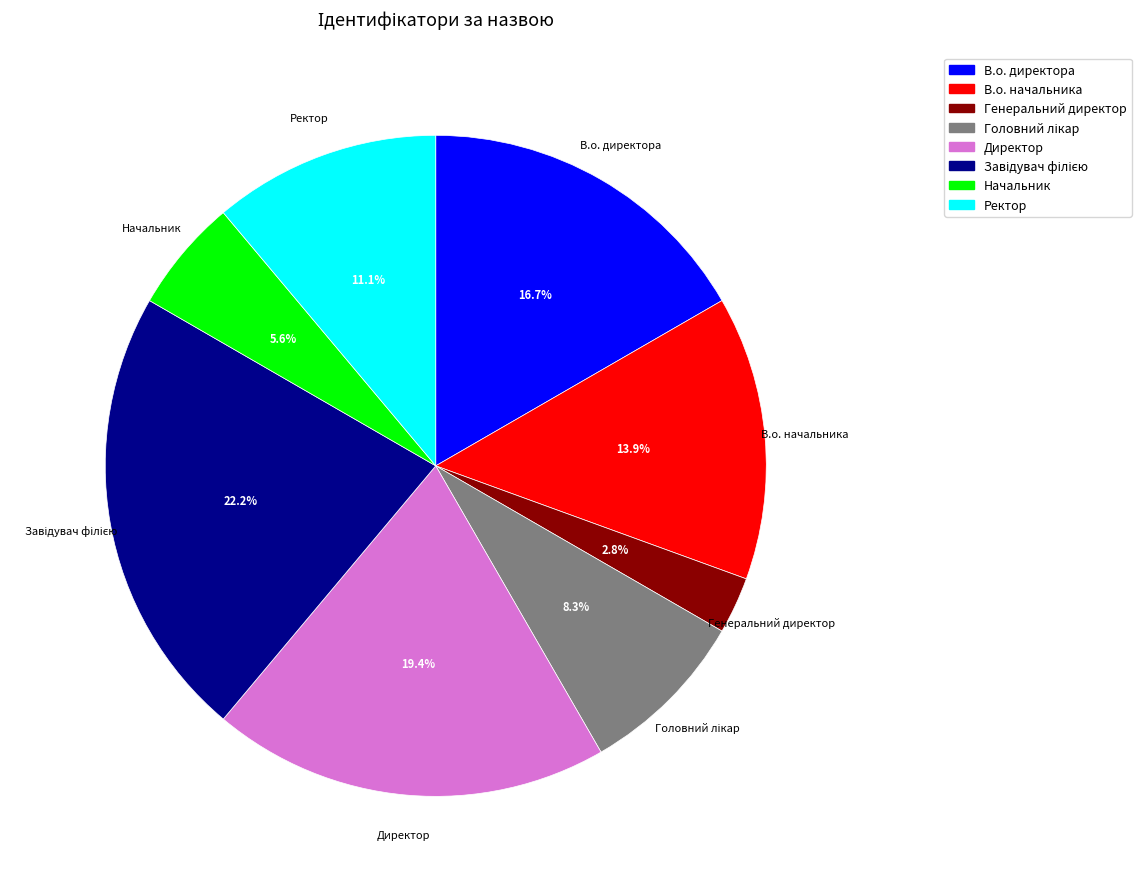

To the nearest percent, what portion does Ректор represent?

11%